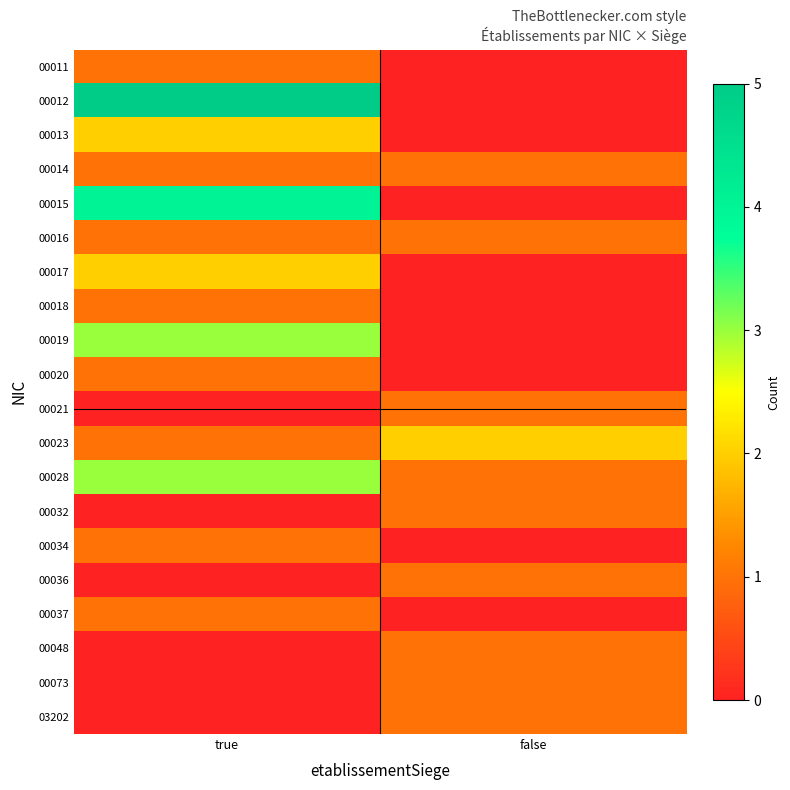

Reading left to right, transcribe all the data shown in this chart.

00011: true=1	false=0
00012: true=5	false=0
00013: true=2	false=0
00014: true=1	false=1
00015: true=4	false=0
00016: true=1	false=1
00017: true=2	false=0
00018: true=1	false=0
00019: true=3	false=0
00020: true=1	false=0
00021: true=0	false=1
00023: true=1	false=2
00028: true=3	false=1
00032: true=0	false=1
00034: true=1	false=0
00036: true=0	false=1
00037: true=1	false=0
00048: true=0	false=1
00073: true=0	false=1
03202: true=0	false=1